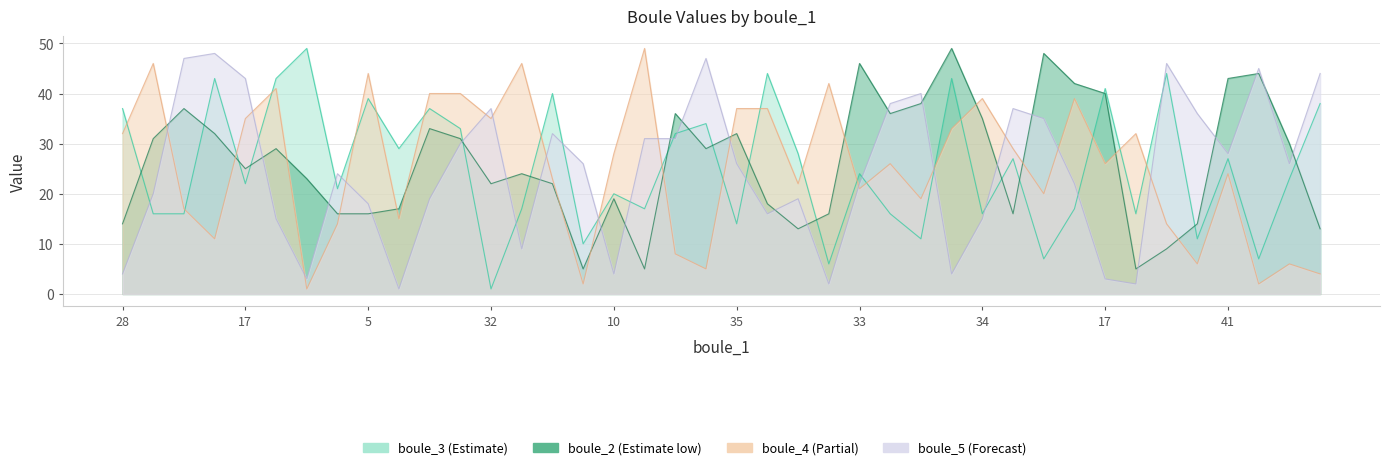

Where does the boule_3 series first go above 24?

28